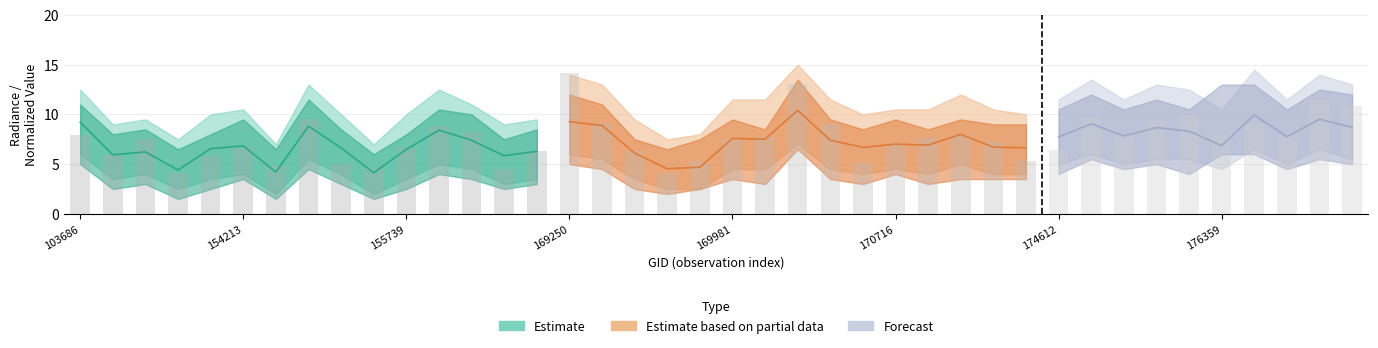

Is it true that the value at 11 is 8.8?

True